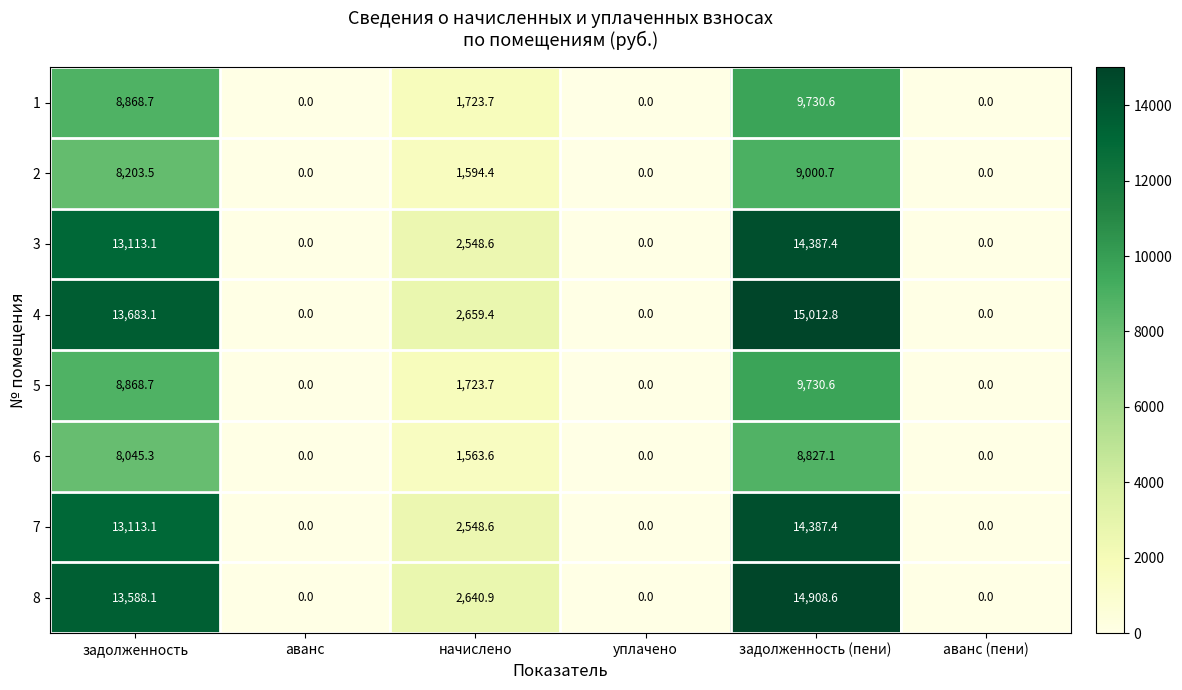

At which category is the sum across all series the highest?

задолженность (пени)